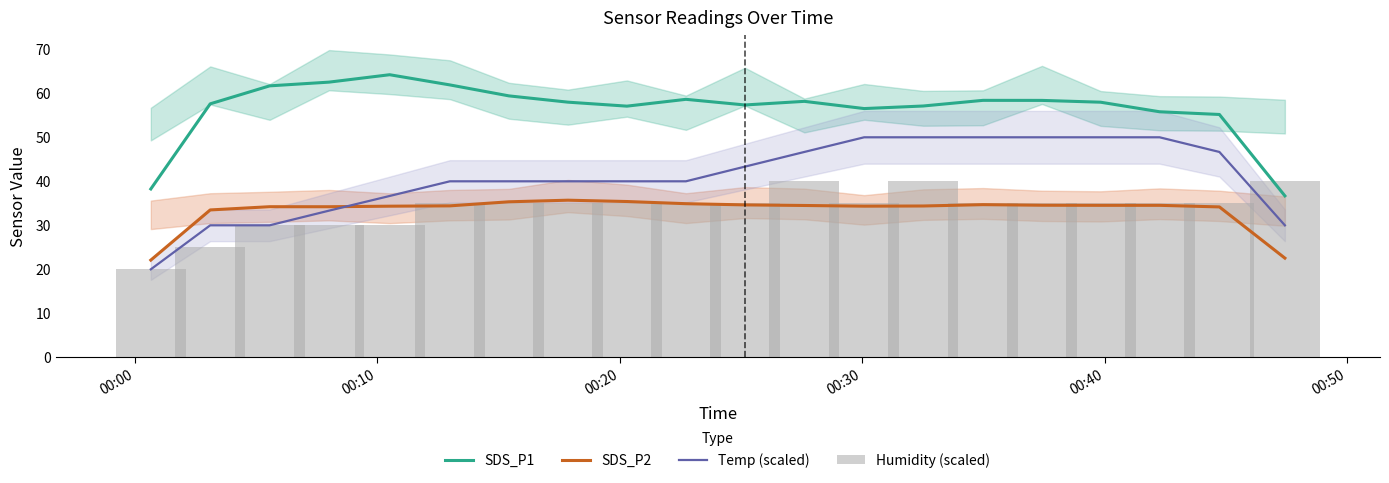

True or false: Temp (scaled) and SDS_P1 cross at least once.

False